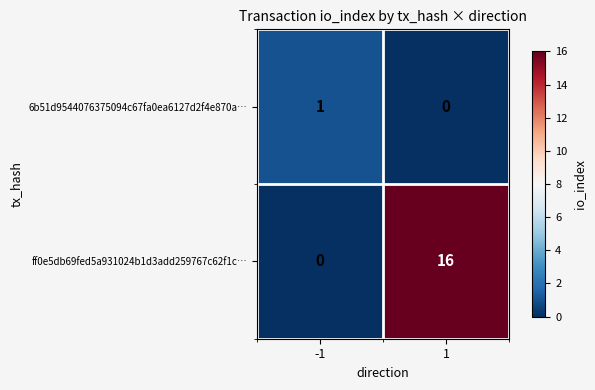

At how many categories does at least one series exceed 0?

2